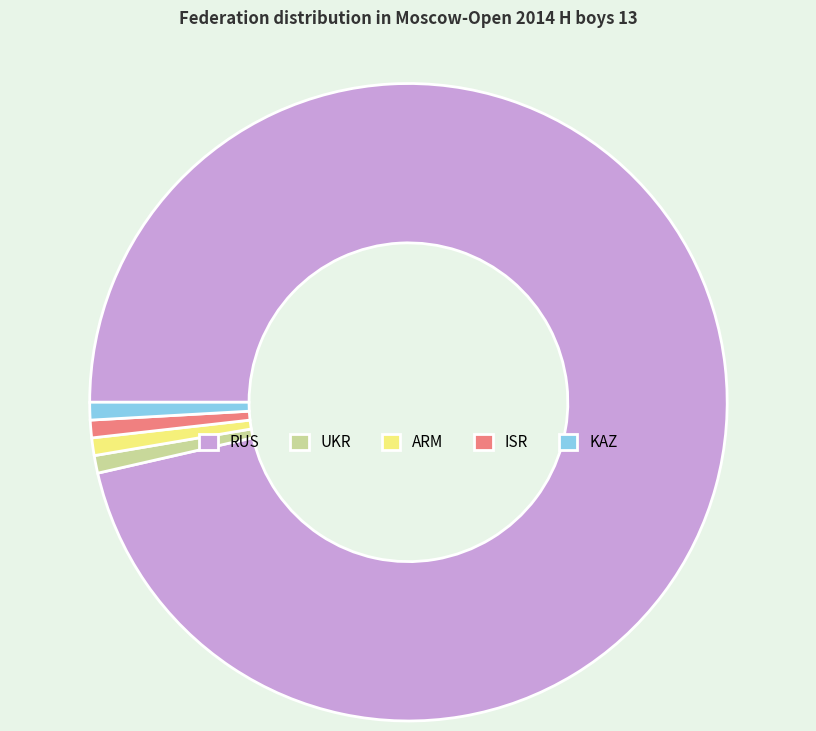

How many slices are in this pie chart?

5